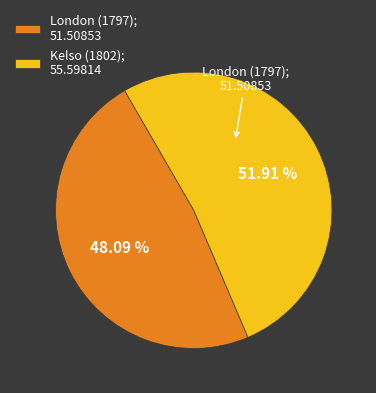

Between Kelso (1802); 55.59814 and London (1797); 51.50853, which is larger?

Kelso (1802); 55.59814